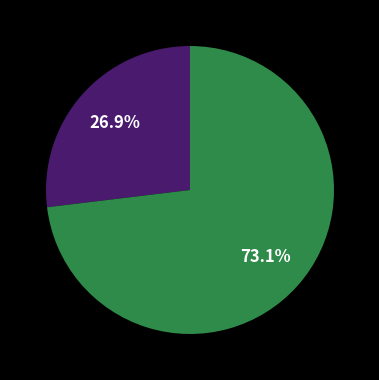

Is there a majority slice in this chart?

Yes